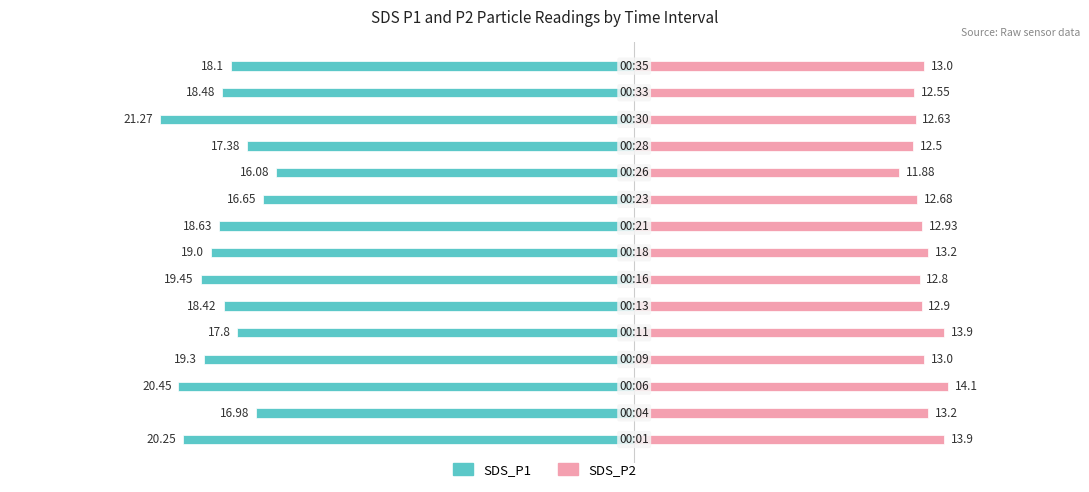

The SDS_P1 series shows -21.3 at 12. True or false?

True